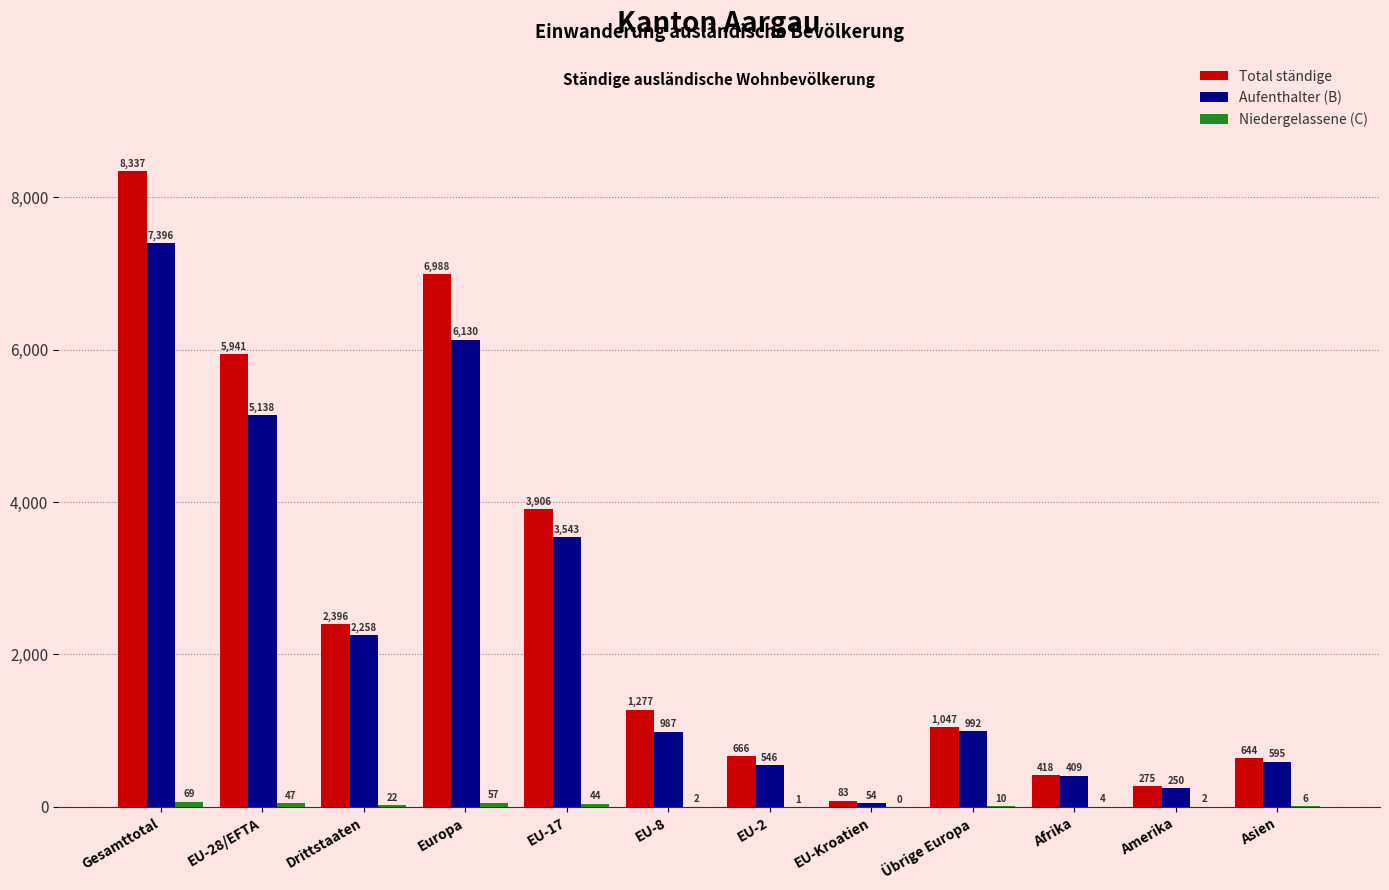

True or false: Total ständige has a value of 2396 at Drittstaaten.

True